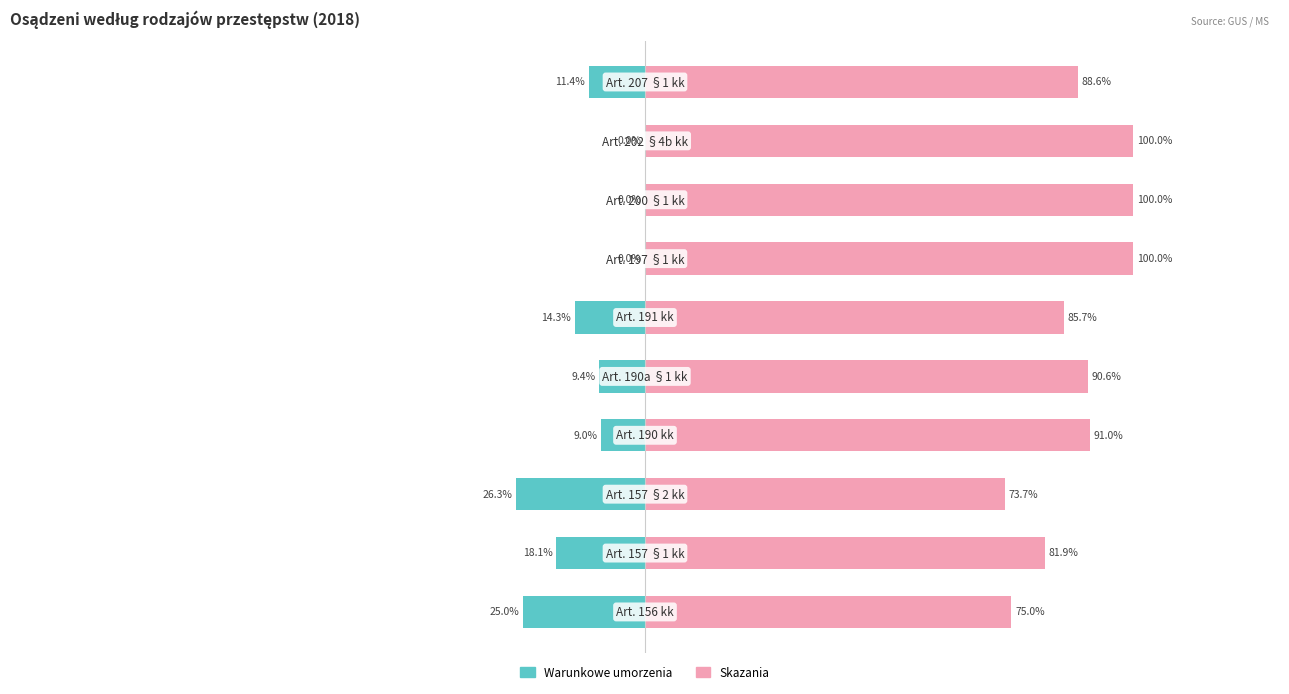

Is it true that Warunkowe umorzenia equals 13.2 at 7?

False